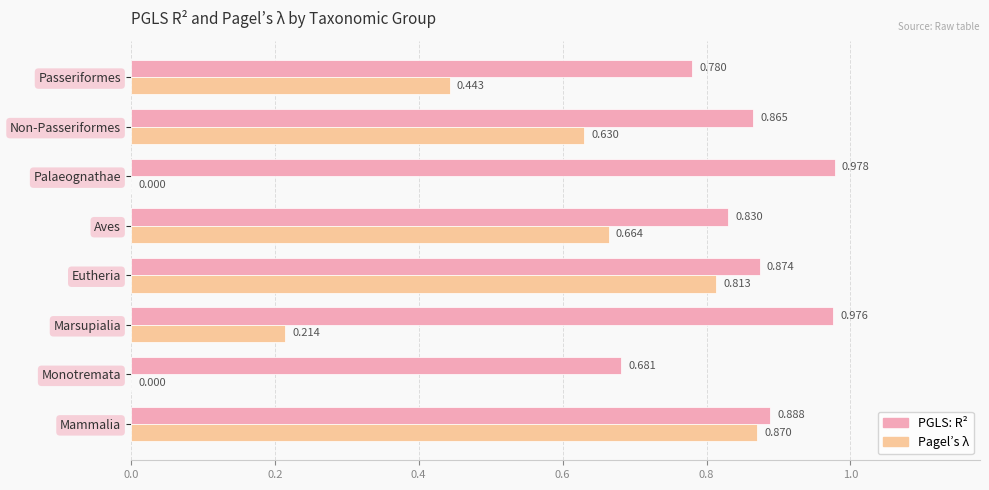

Is the value of PGLS: R² at Mammalia greater than the value of Pagel’s λ at Mammalia?

Yes